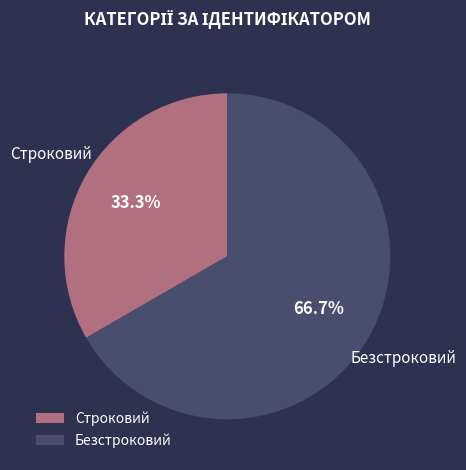

To the nearest percent, what portion does Строковий represent?

33%